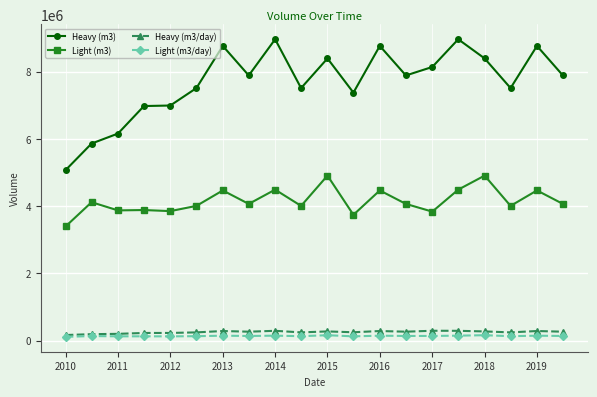

At how many categories does at least one series exceed 643843?

20